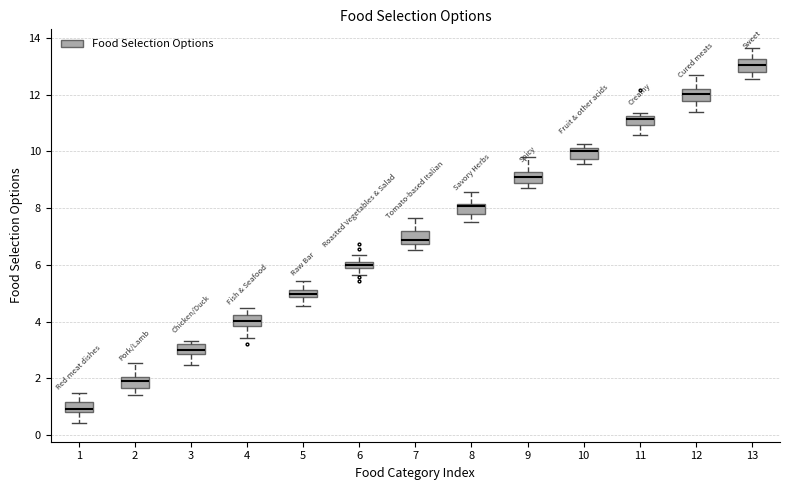

Which box has the lowest median line?

1